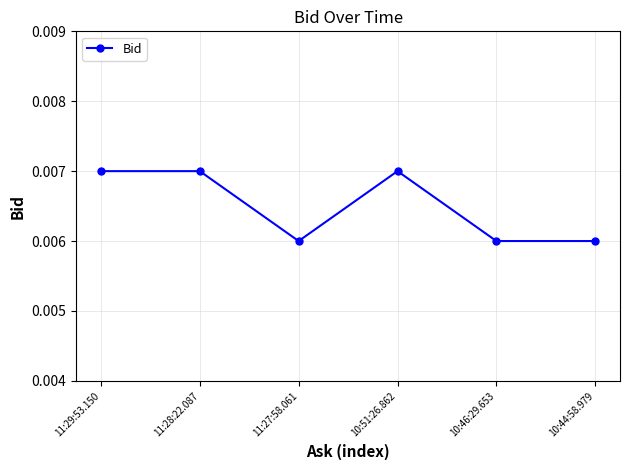

True or false: there are more than 0 points higher than both neighbors.

True